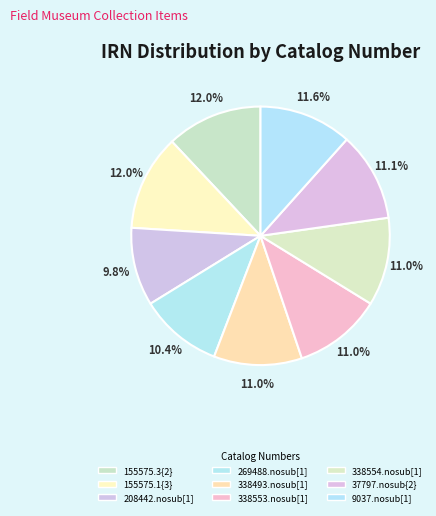

To the nearest percent, what portion does 155575.1{3} represent?

12%